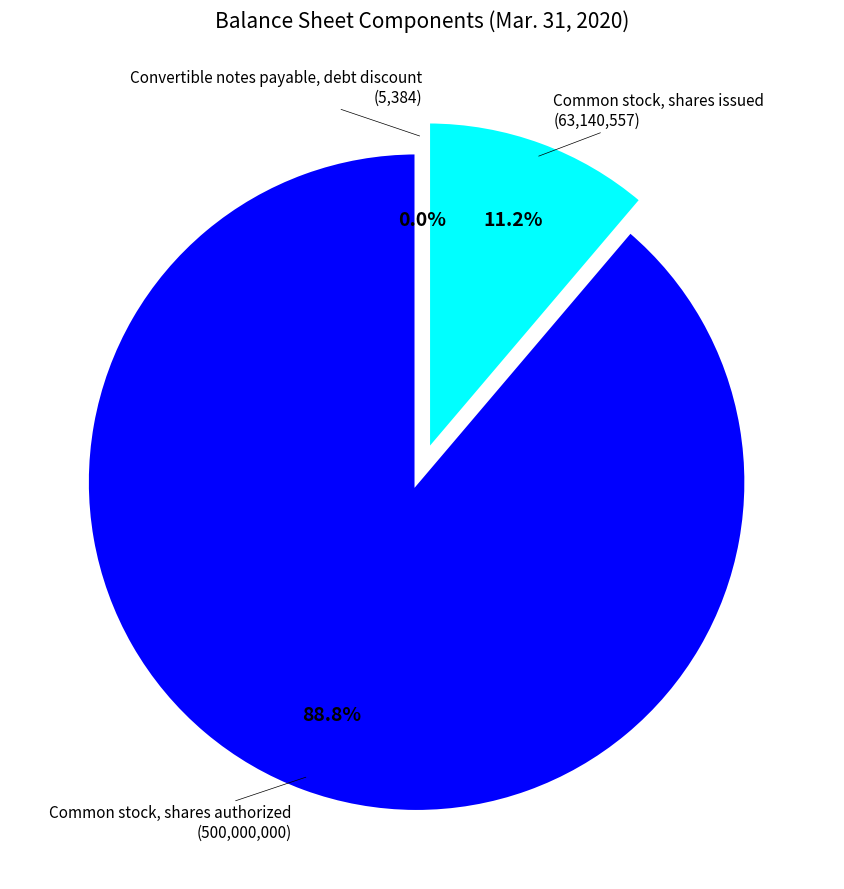

Is there any slice that represents more than half of the pie?

Yes